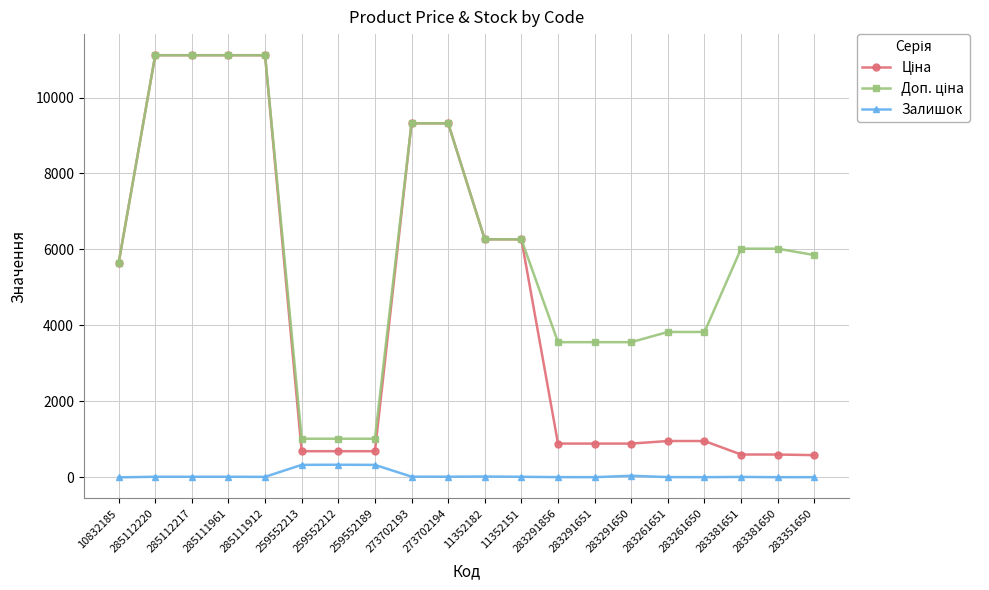

At how many categories does at least one series exceed 10125?

4